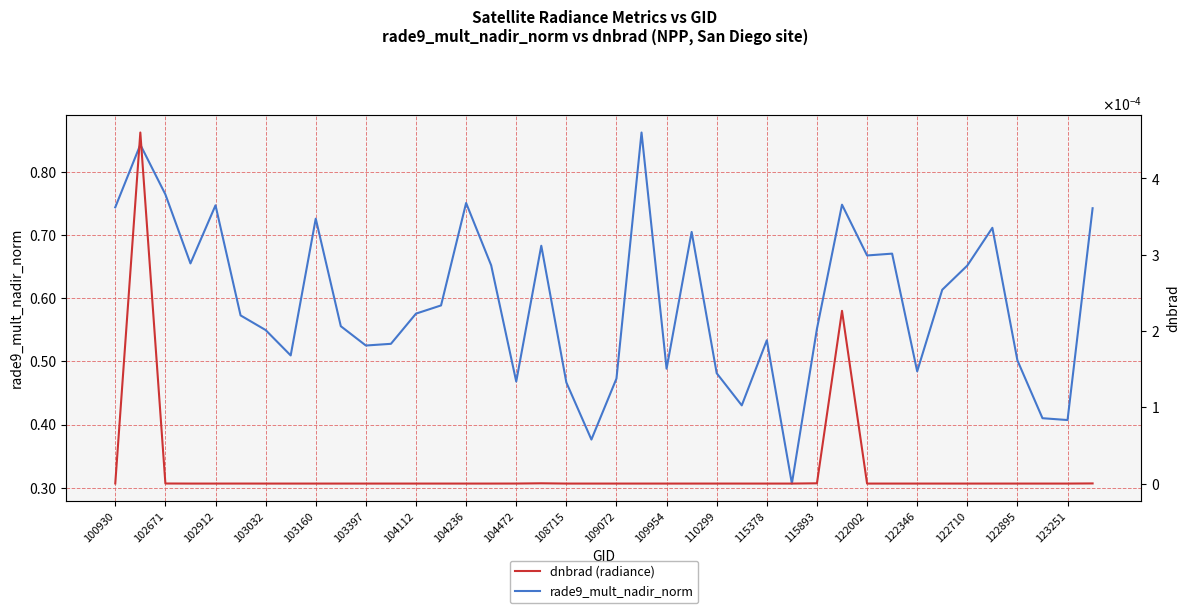

True or false: dnbrad (radiance) has a value of 0.0 at 122002.

True